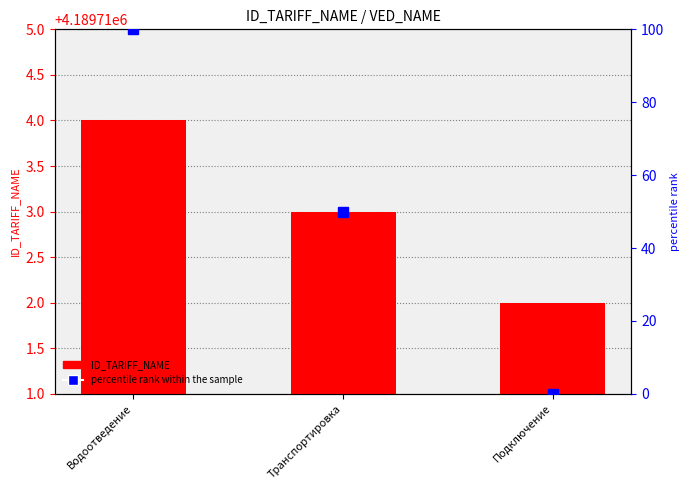

Which category has the highest value in the ID_TARIFF_NAME series?

Водоотведение